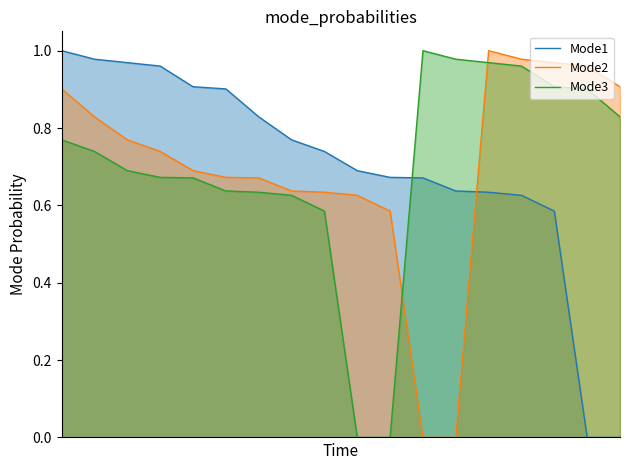

True or false: Mode1 has more than 1 points higher than both neighbors.

False